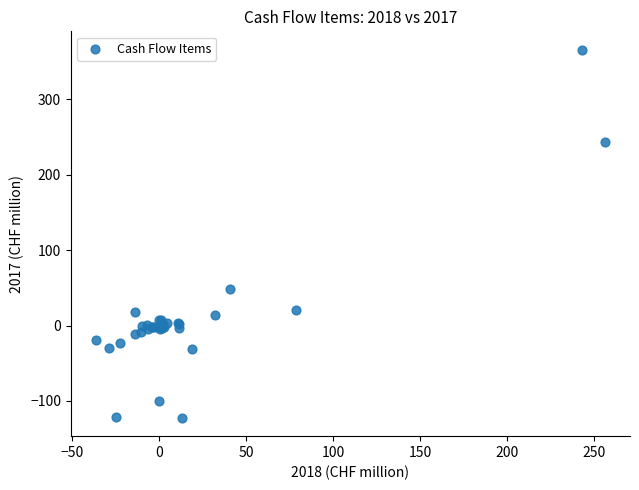

What Y value in the scatter plot is closest to 121?

48.9